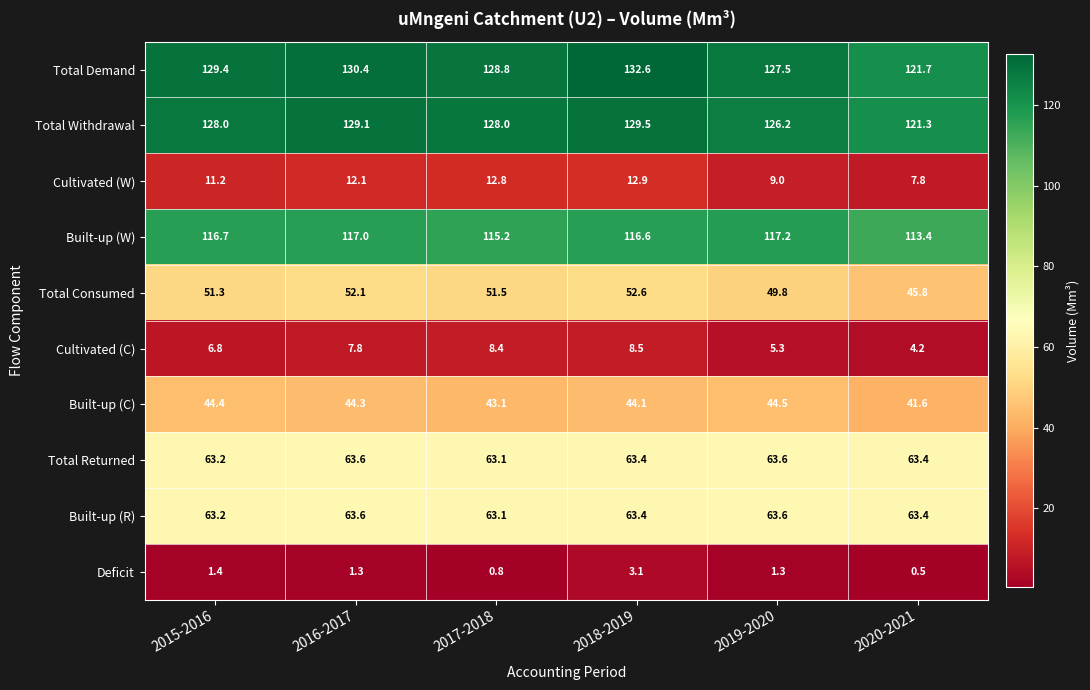

Is it true that Cultivated (W) equals 14.7 at 2019-2020?

False